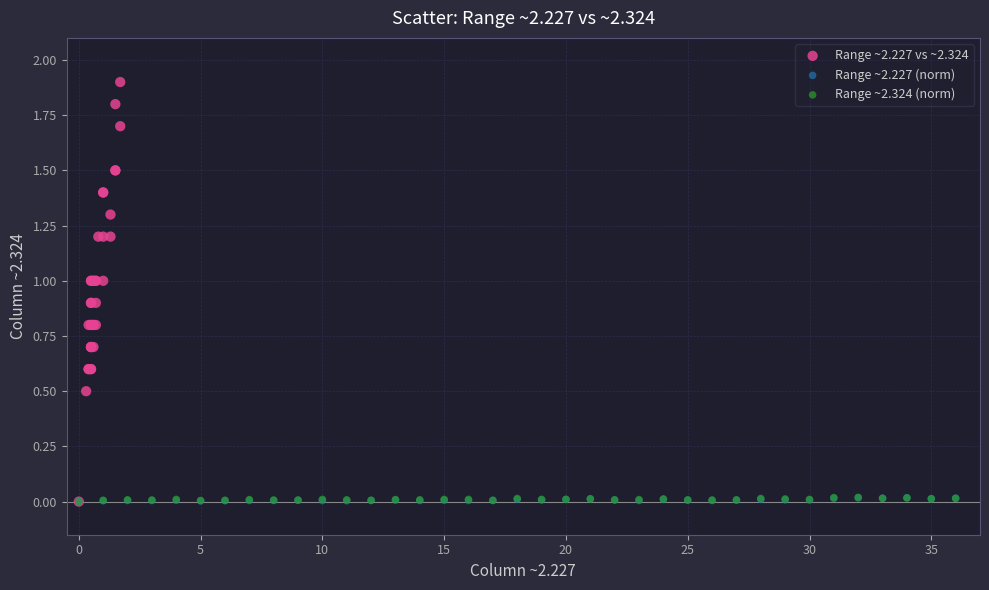

Which series reaches the maximum Y coordinate?

Range ~2.227 vs ~2.324